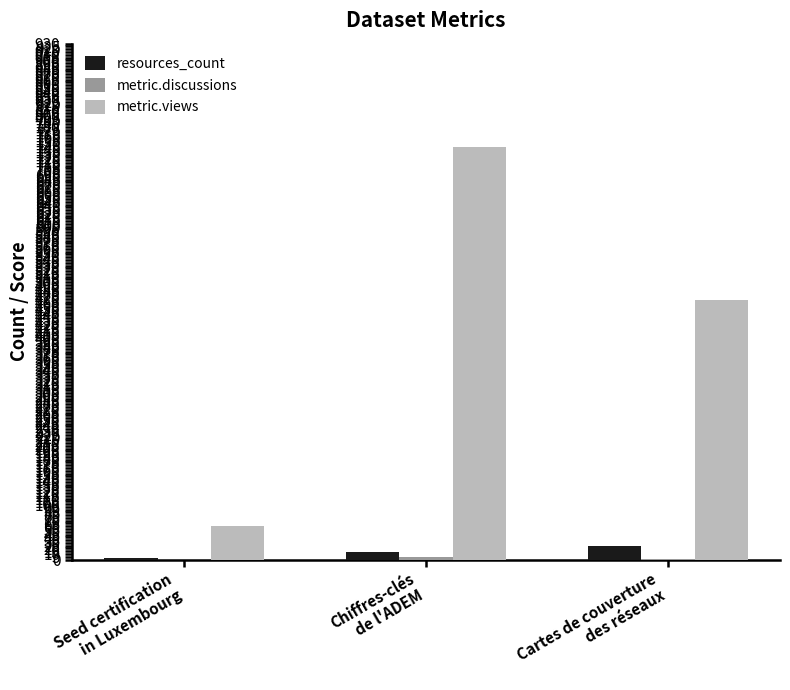

Are the bars grouped side by side (vs. stacked)?

Yes